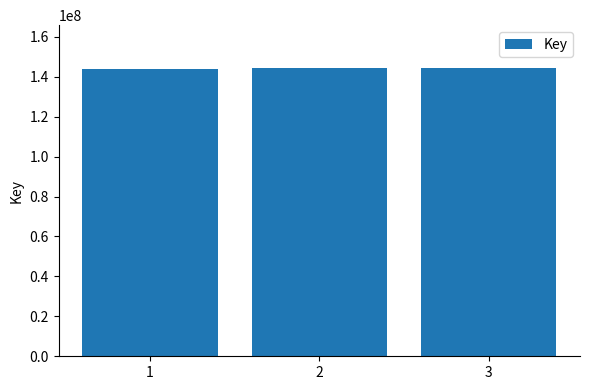

The value at 1 is 143790775. True or false?

True